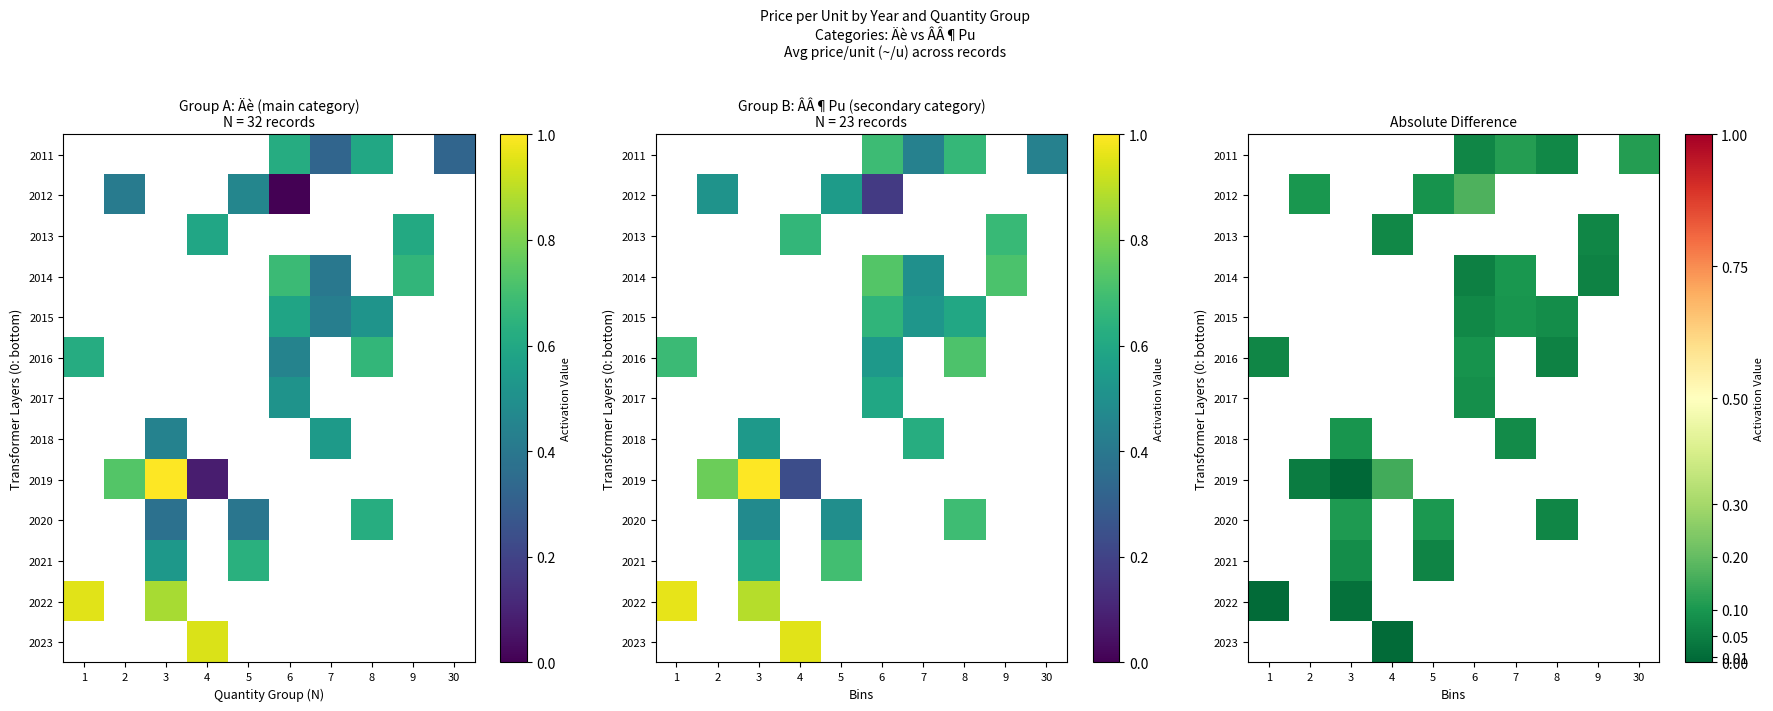

How many data points in 2014 are above 0?

3